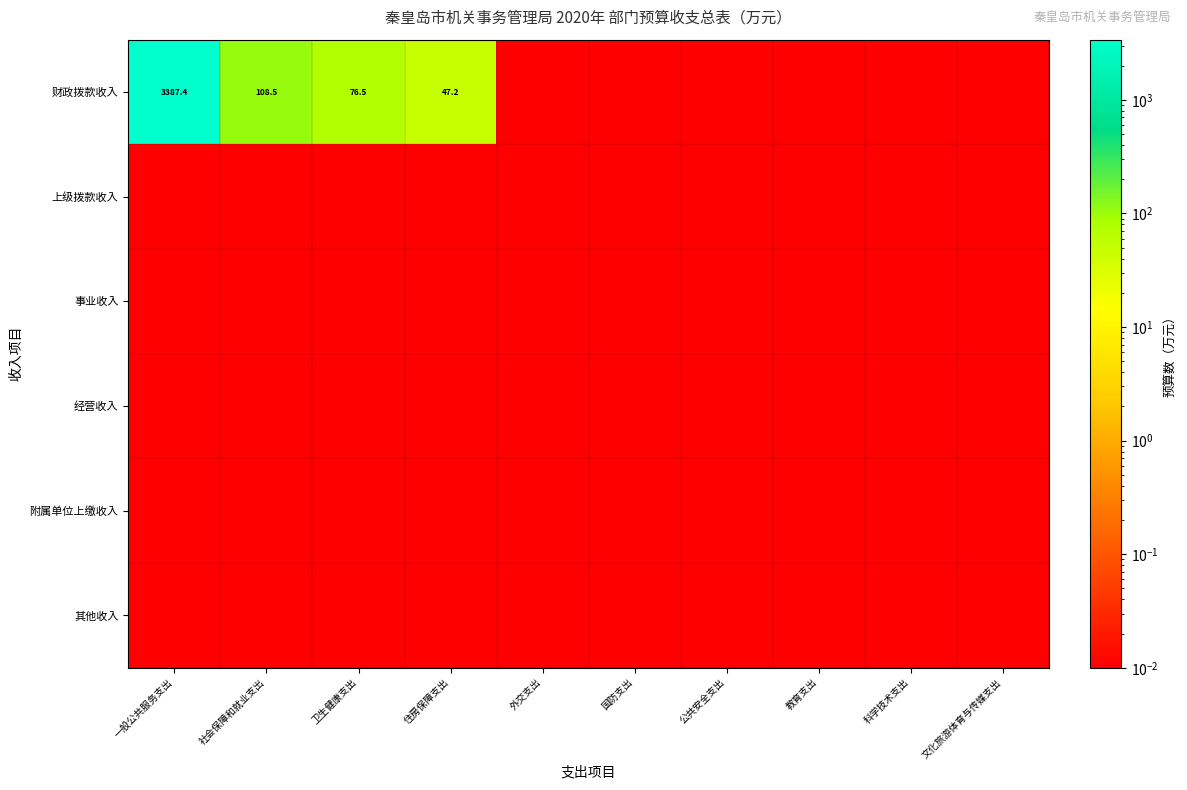

What is the sum of all 附属单位上缴收入 values?

0.1